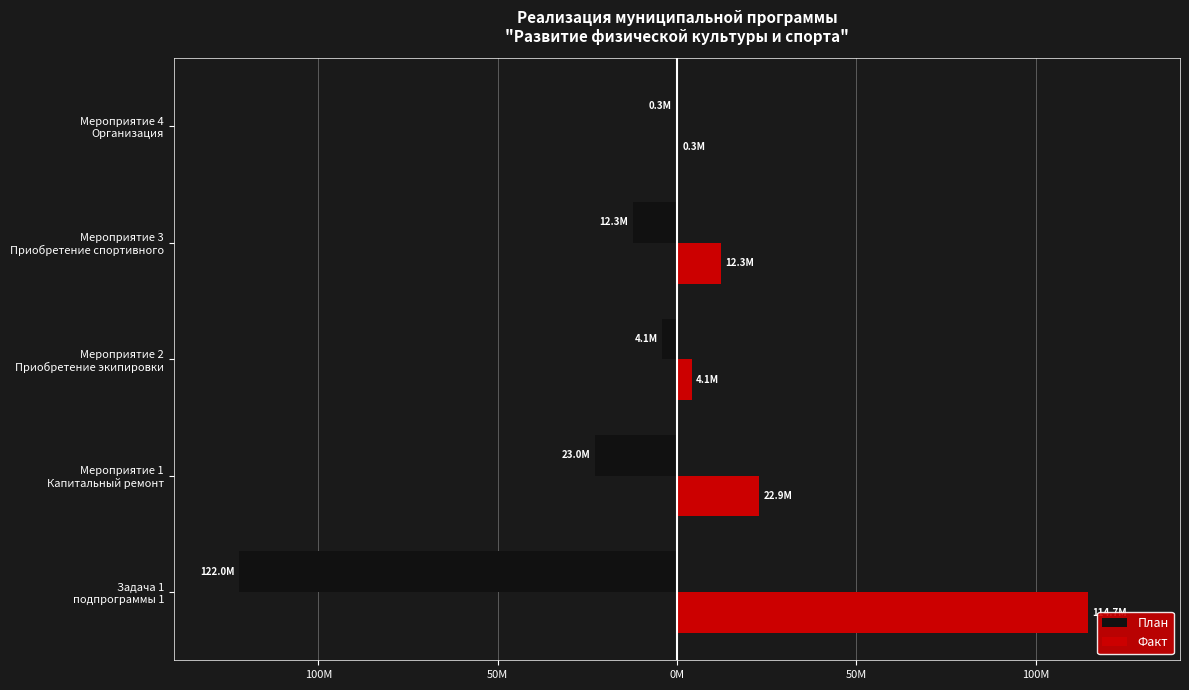

What is the difference between the maximum and minimum values in the План series?

121734187.5